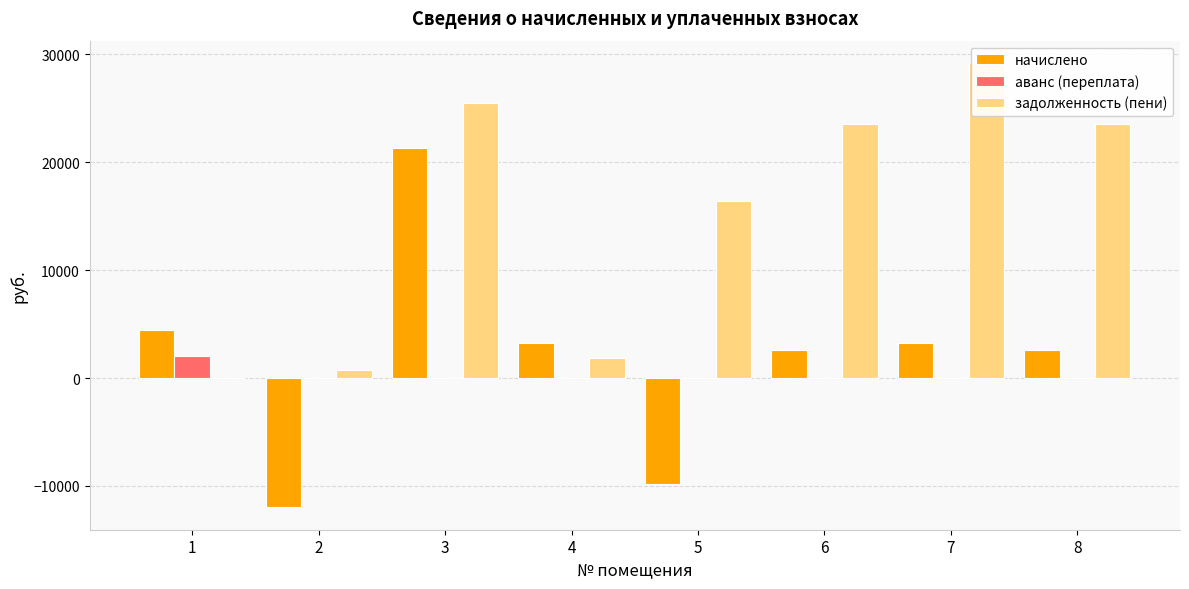

Reading right to left, list all the values displayed in this chart.

начислено: 8=2597.4	7=3258.4	6=2597.4	5=-9842.2	4=3258.4	3=21278.6	2=-11992.8	1=4475.2
аванс (переплата): 8=0.0	7=0.0	6=0.0	5=0.0	4=0.0	3=0.0	2=0.0	1=2002.6
задолженность (пени): 8=23504.5	7=29192.3	6=23504.5	5=16385.8	4=1820.8	3=25487.6	2=724.2	1=0.0